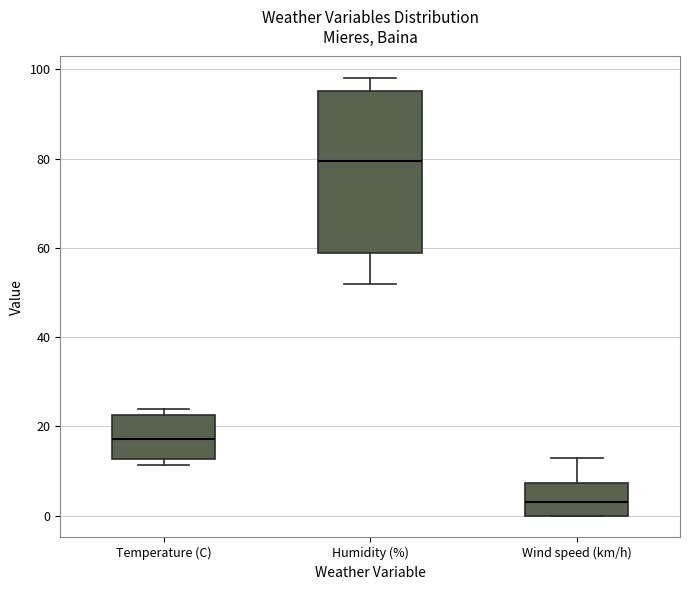

Which box has the highest median line?

Humidity (%)